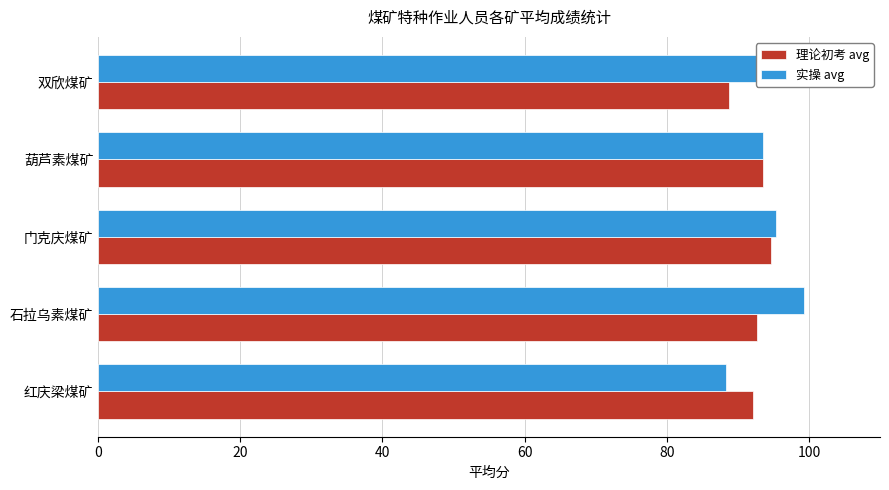

Is it true that 实操 avg equals 169.8 at 门克庆煤矿?

False